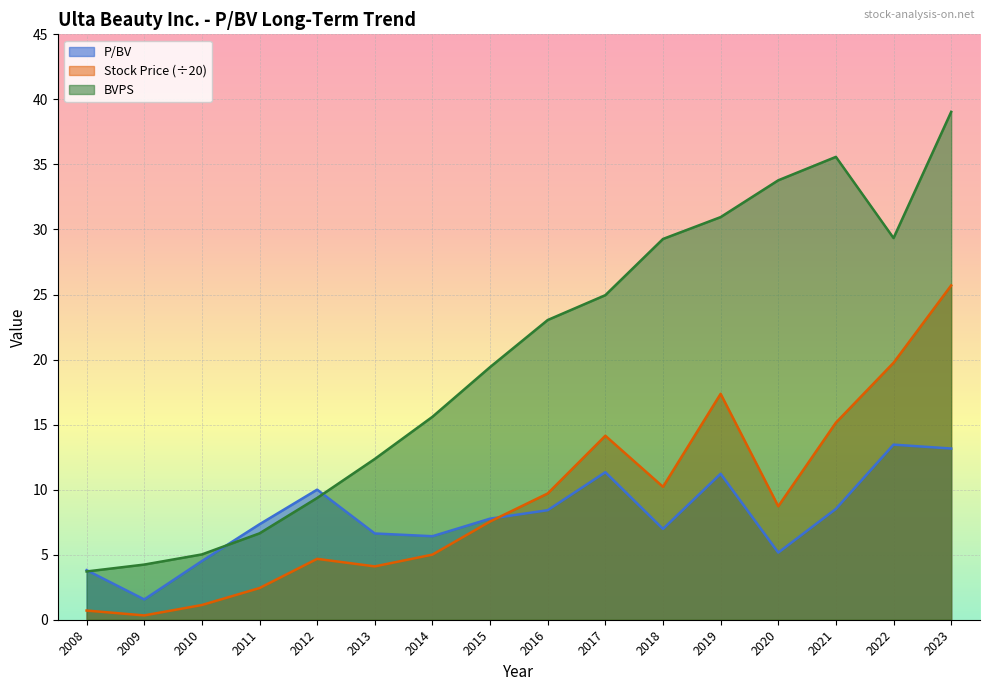

At which category is the sum across all series the highest?

2023